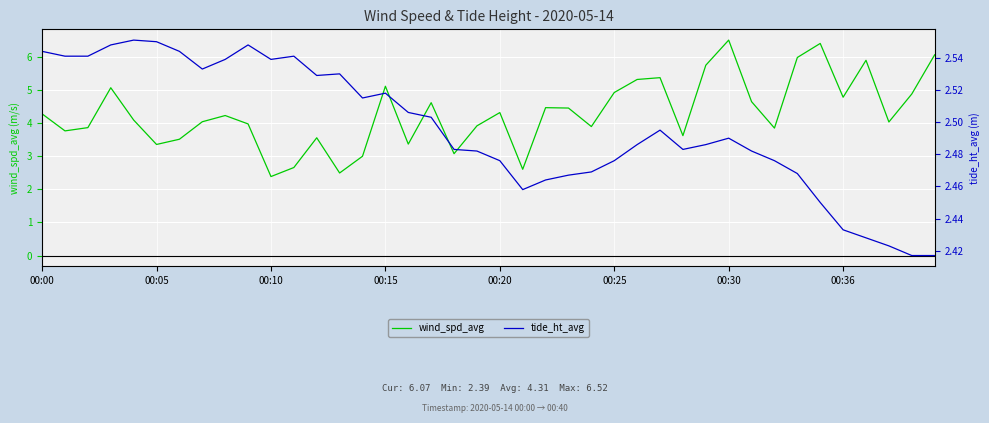

In tide_ht_avg, how many points are higher than both neighbors (excluding endpoints)?

7